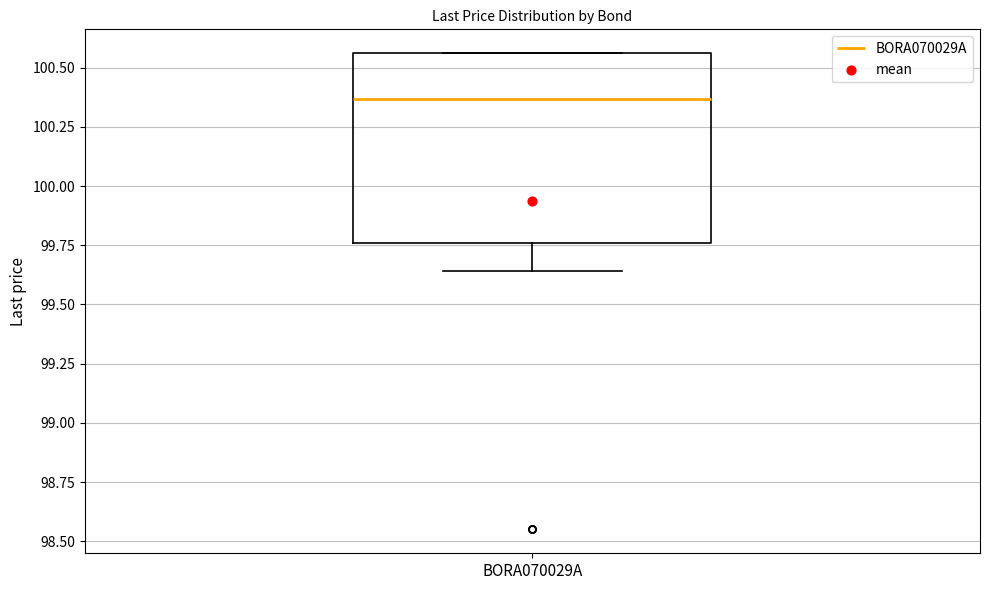

Where is the lower edge of the box for BORA070029A on the y-axis? The values are not printed on the chart, so give them approximately, as read against the axis.

99.75